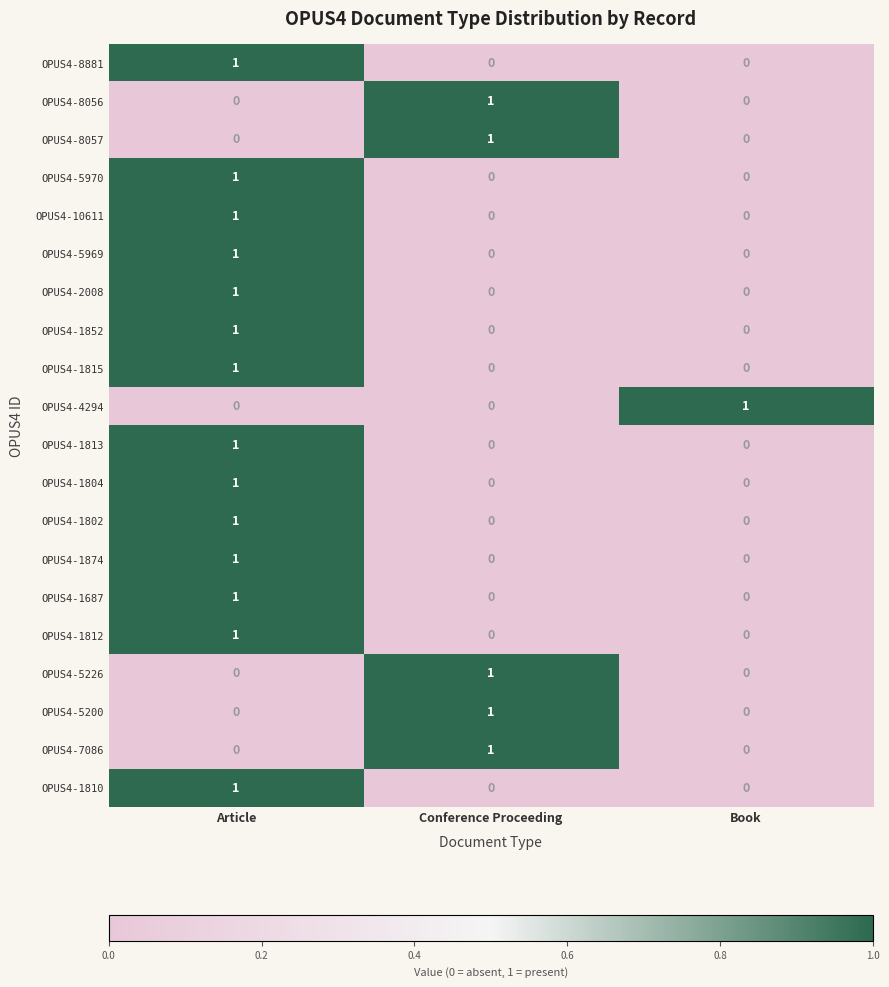

The OPUS4-1815 series shows -1 at Conference Proceeding. True or false?

False